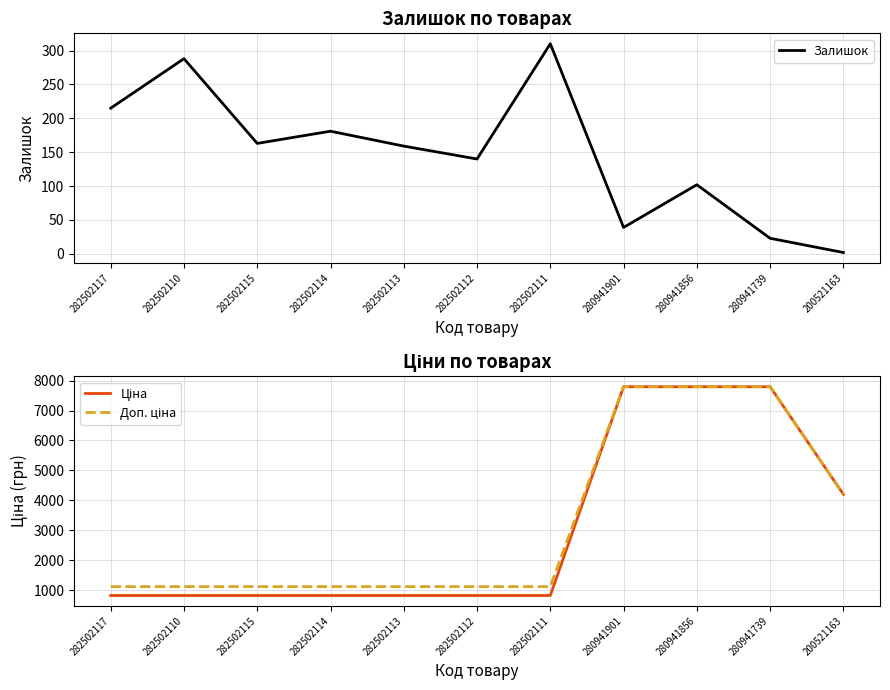

Is this an area chart (filled region under the line)?

No